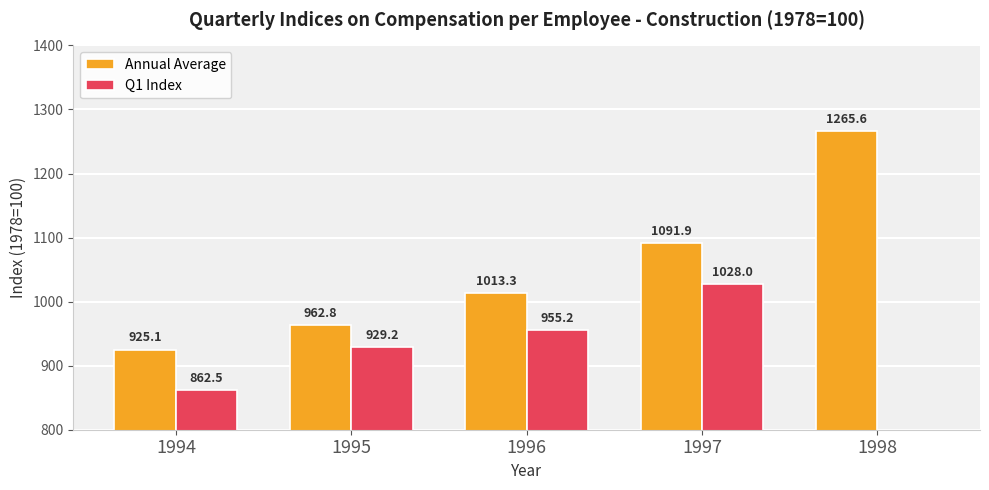

List the series in order of their overall mean, highest first.

Annual Average, Q1 Index